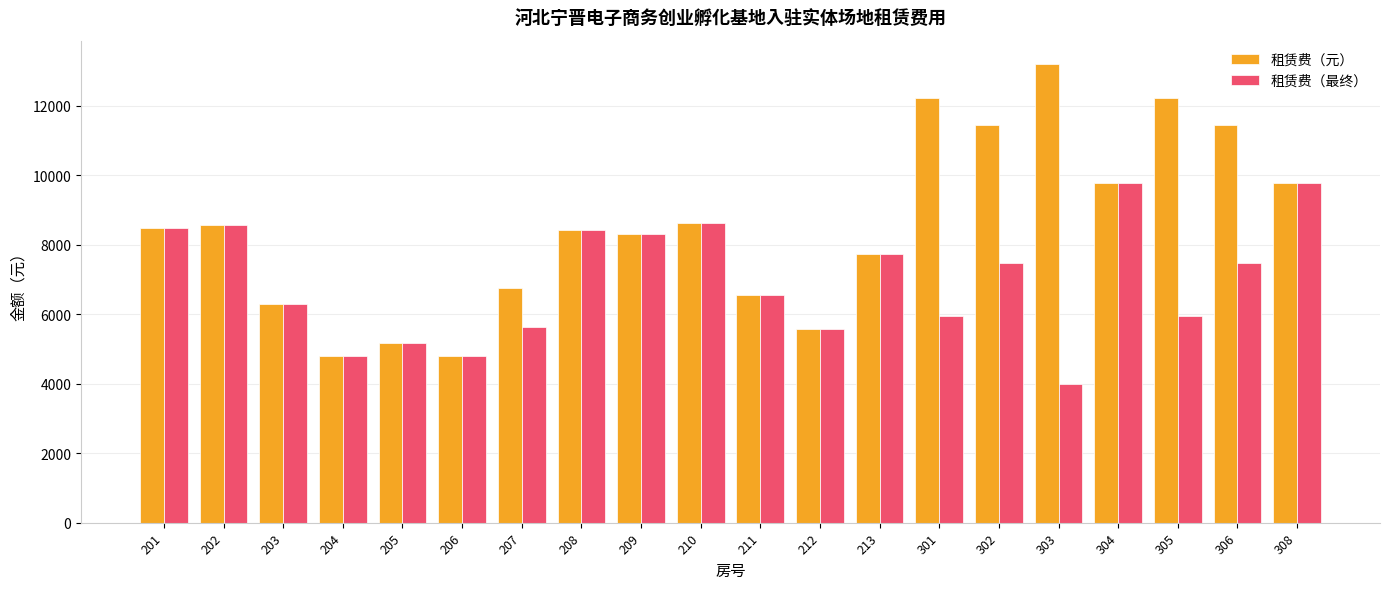

What is the value of the 租赁费（最终） bar at the 6th from the left?

4792.3